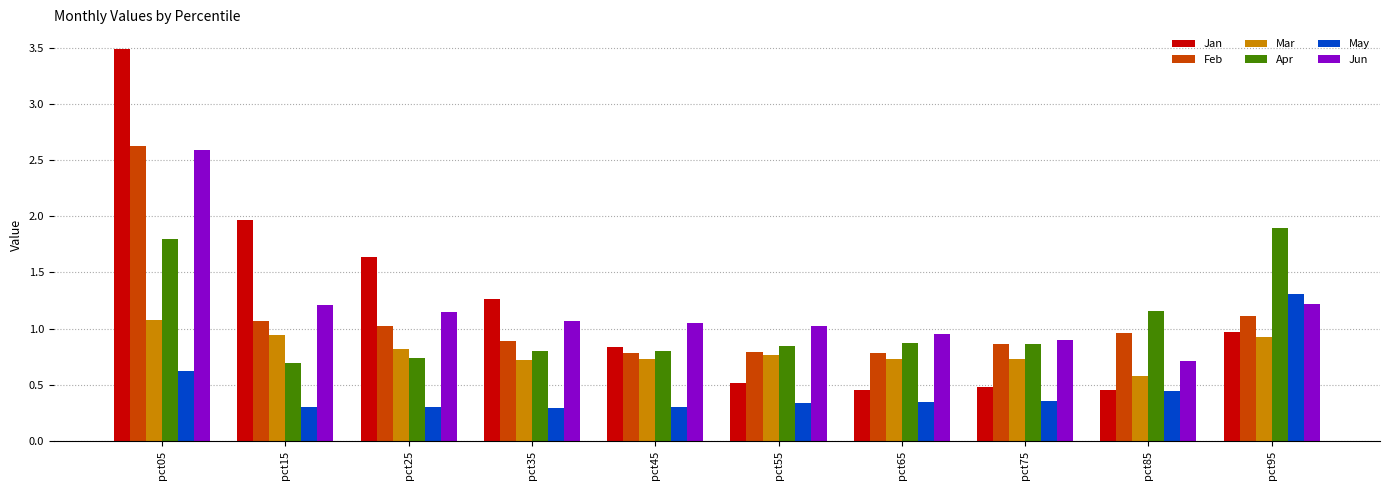

The Apr series shows 0.8 at pct05. True or false?

False